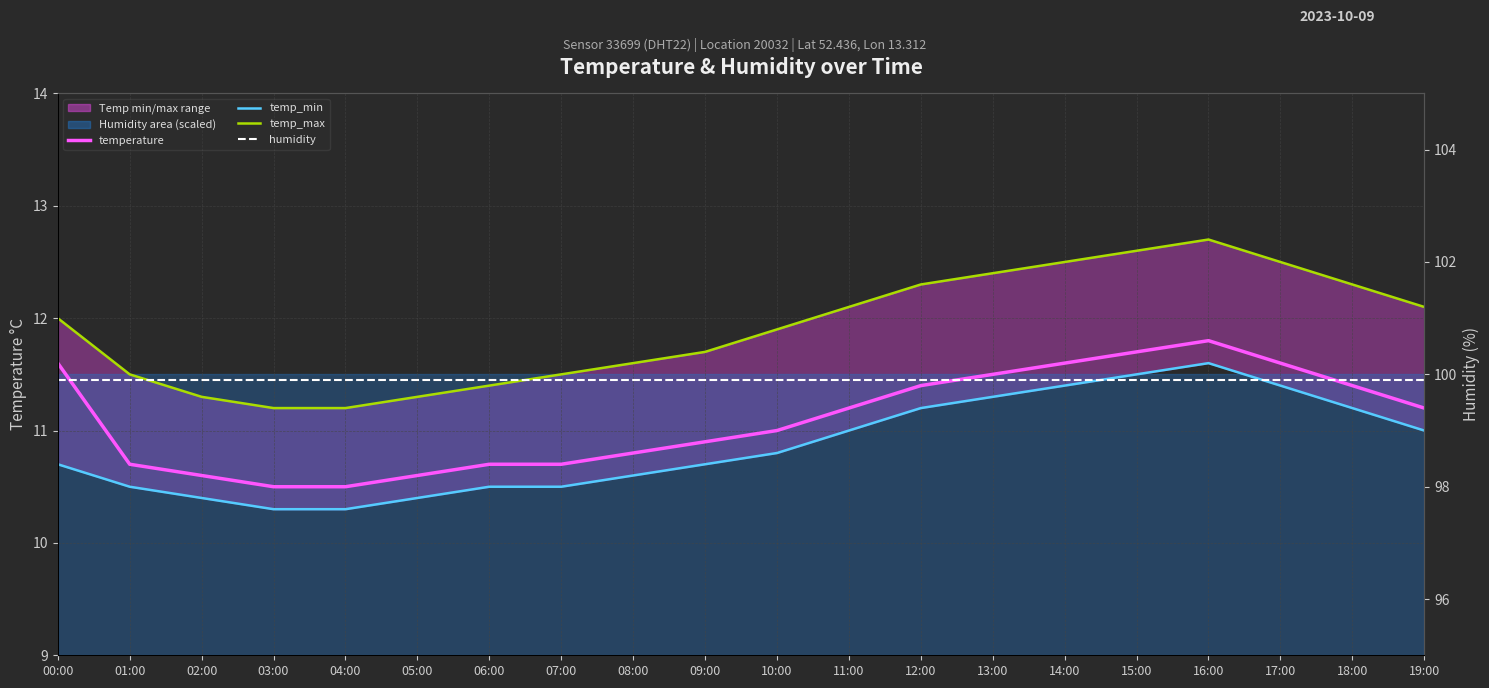

Which series has the largest total across all categories?

humidity